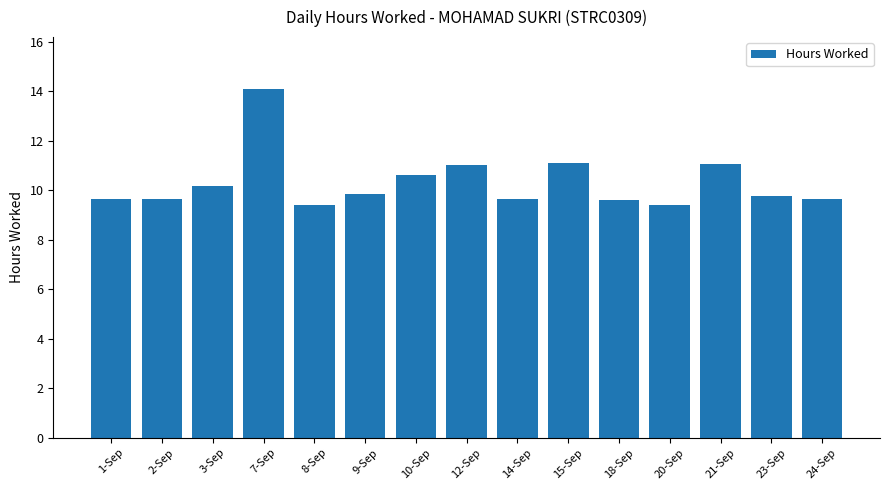

How many distinct data groups are displayed?

1